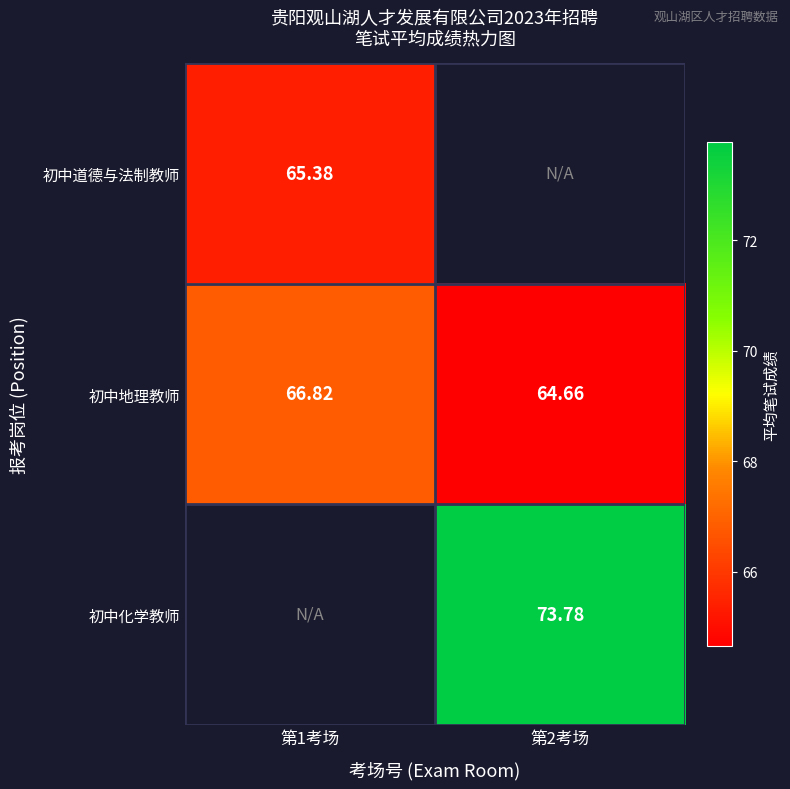

Is the value of 初中化学教师 at 第2考场 greater than the value of 初中道德与法制教师 at 第1考场?

Yes